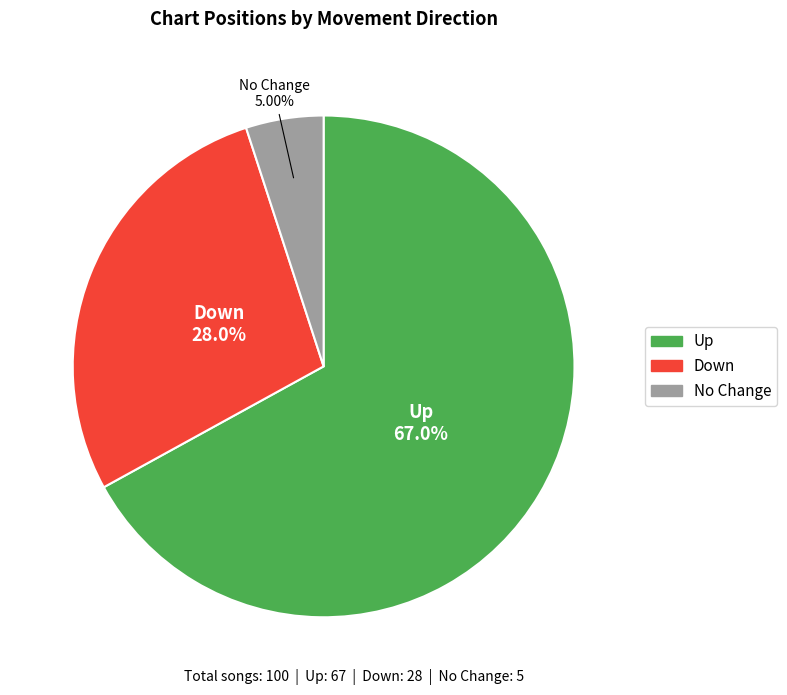

Is there any slice that represents more than half of the pie?

Yes